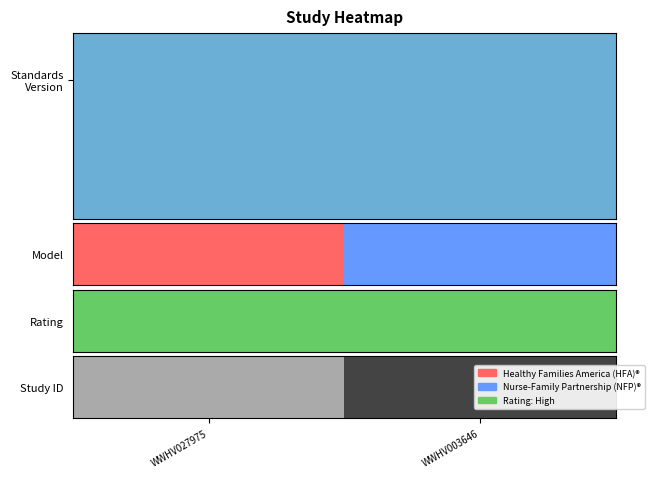

The value at WWHV027975 is 0. True or false?

True